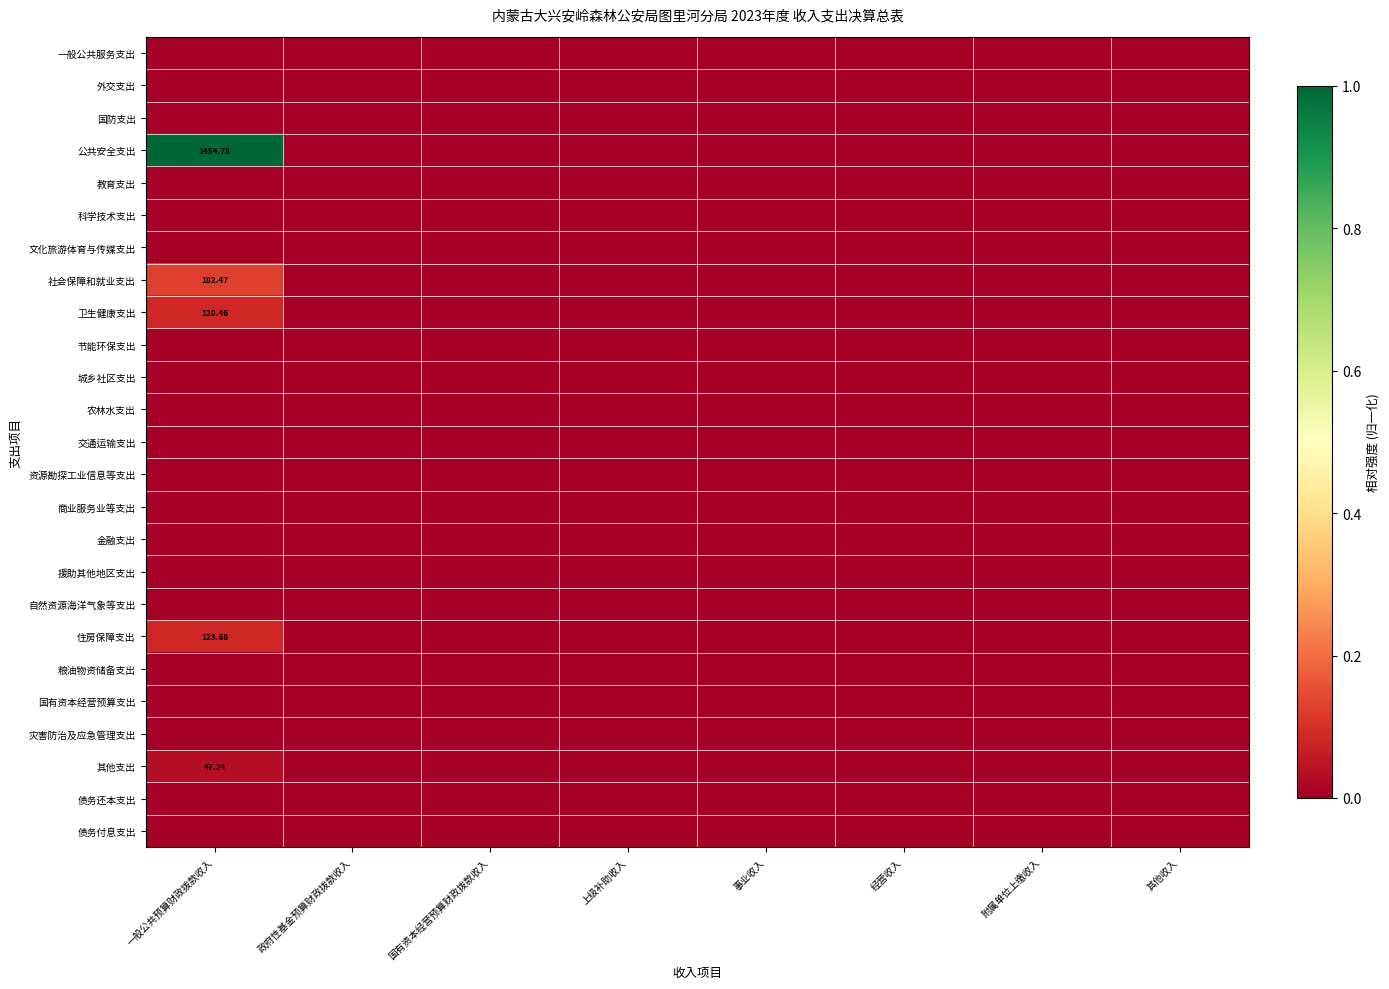

The 城乡社区支出 series shows 0.0 at 其他收入. True or false?

True